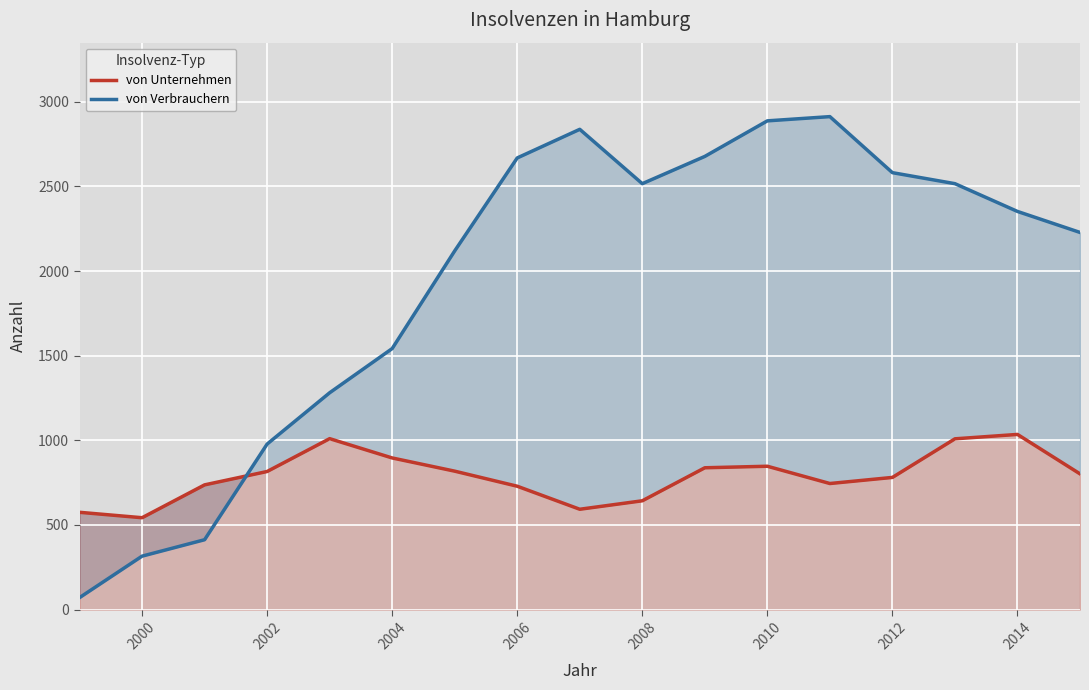

List the series in order of their overall mean, lowest first.

von Unternehmen, von Verbrauchern